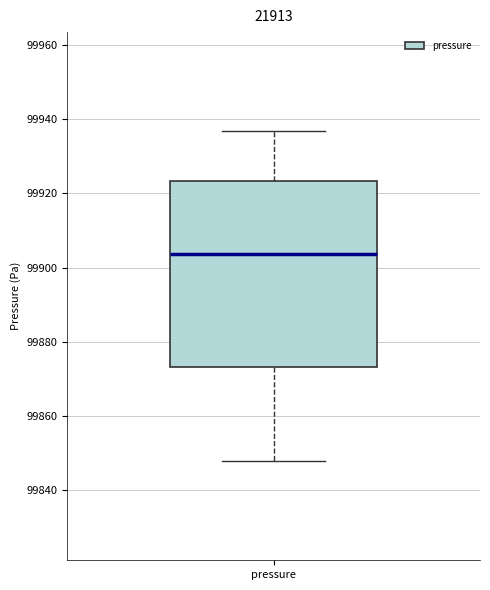

Read this box plot against the y-axis: the position of the median line, the range covered by the box, and the ends of both whiskers. The values are not printed on the chart, so give them approximately, as read against the axis.

median 99904, box 99874 to 99924, whiskers 99848 to 99936